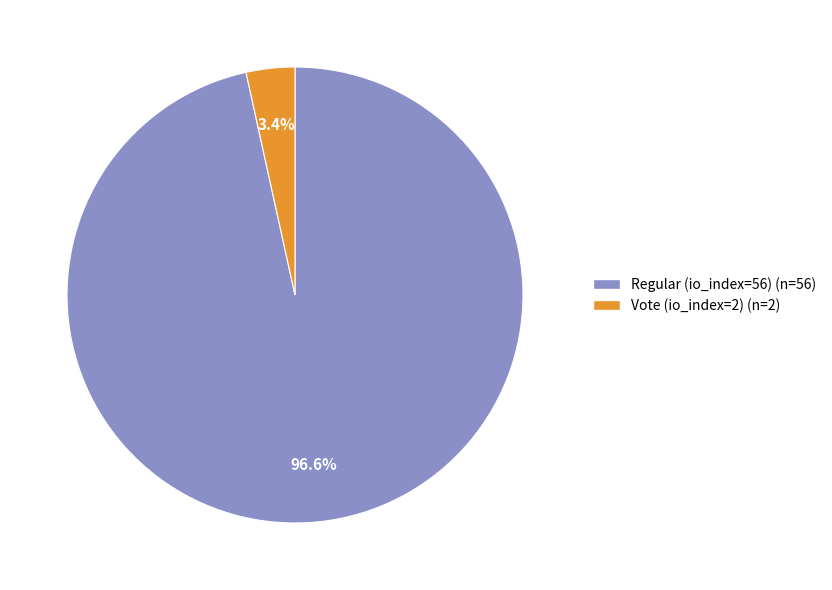

The Vote (io_index=2) slice represents 3% of the pie. True or false?

True